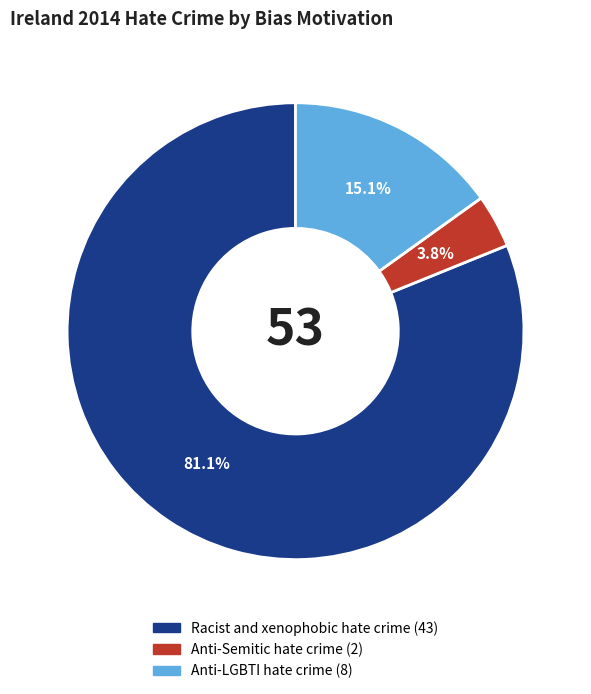

To the nearest percent, what is the average slice percentage?

33%